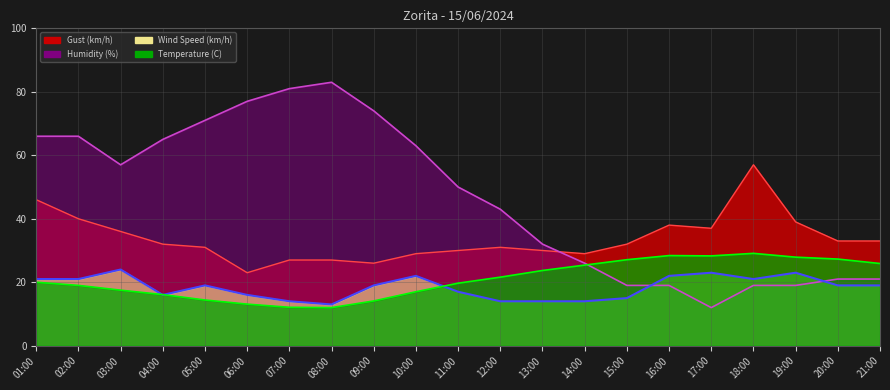

What is the minimum value for Temperature (C)?

12.0